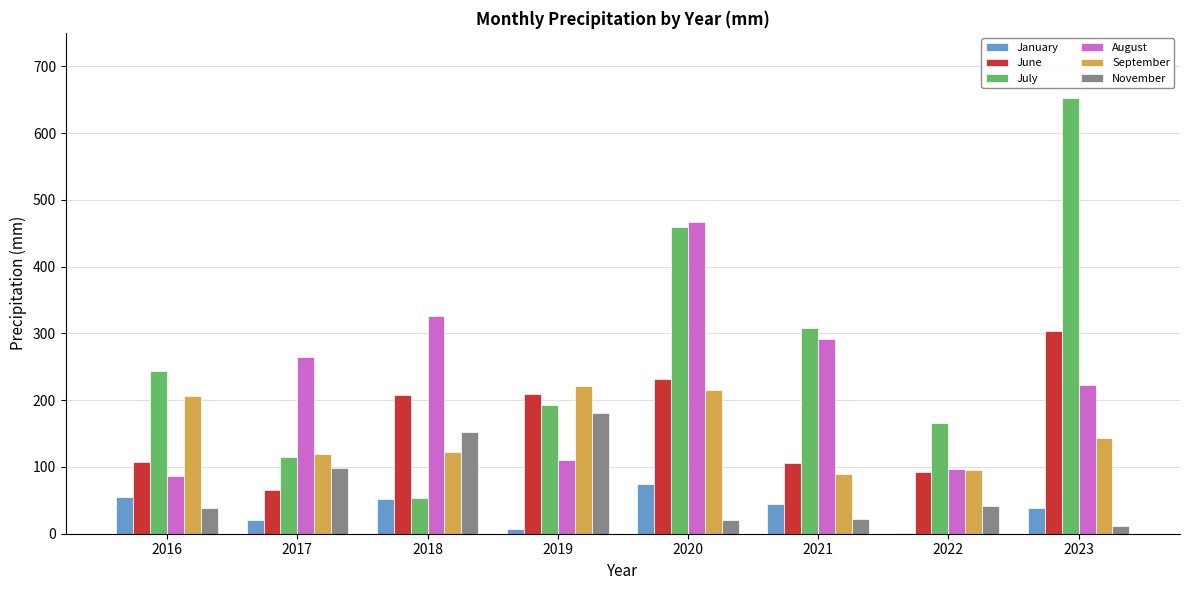

Is the value of June at 2020 greater than the value of January at 2017?

Yes